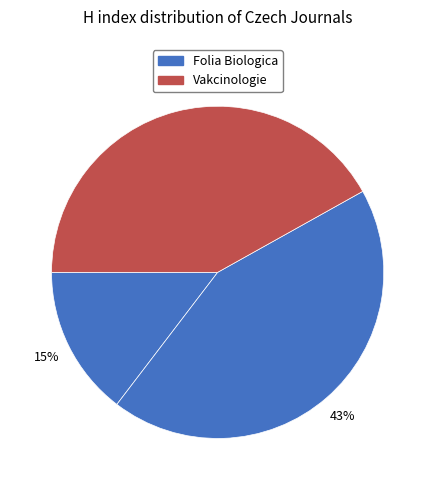

How many slices are in this pie chart?

3